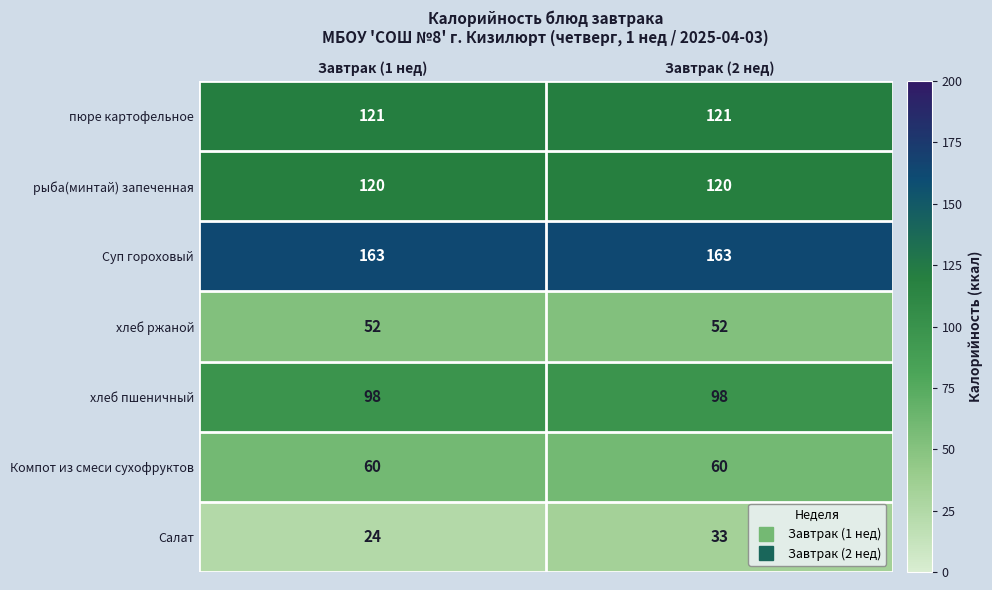

Which series has the largest total across all categories?

Суп гороховый